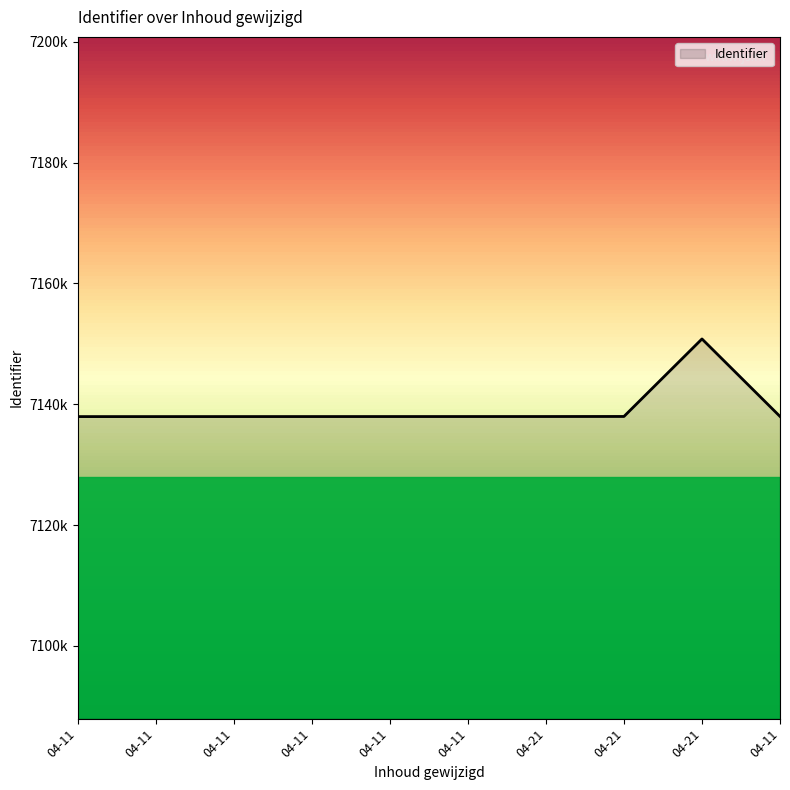

What is the sum of all values?

71392577